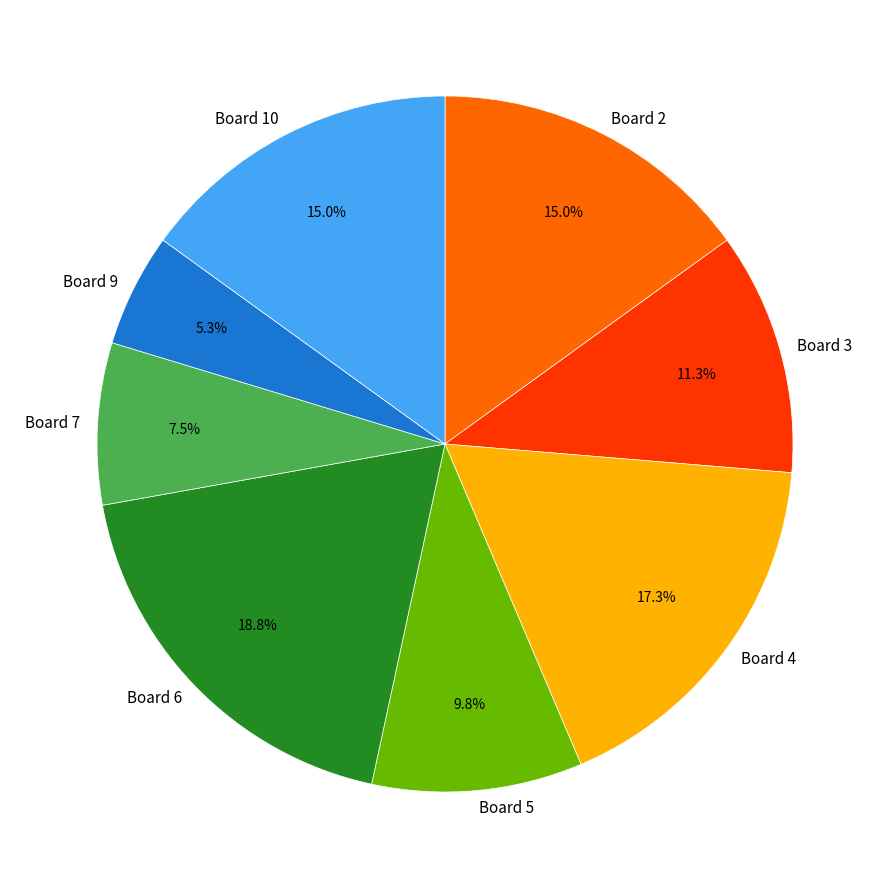

What percentage is NOT represented by Board 7?

92.5%